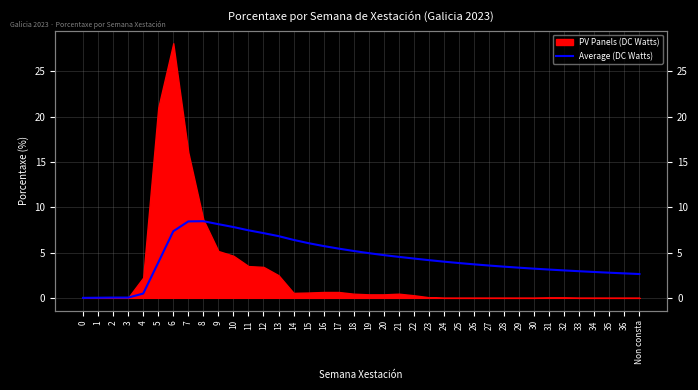

Which has a higher value, 19 or 17?

17